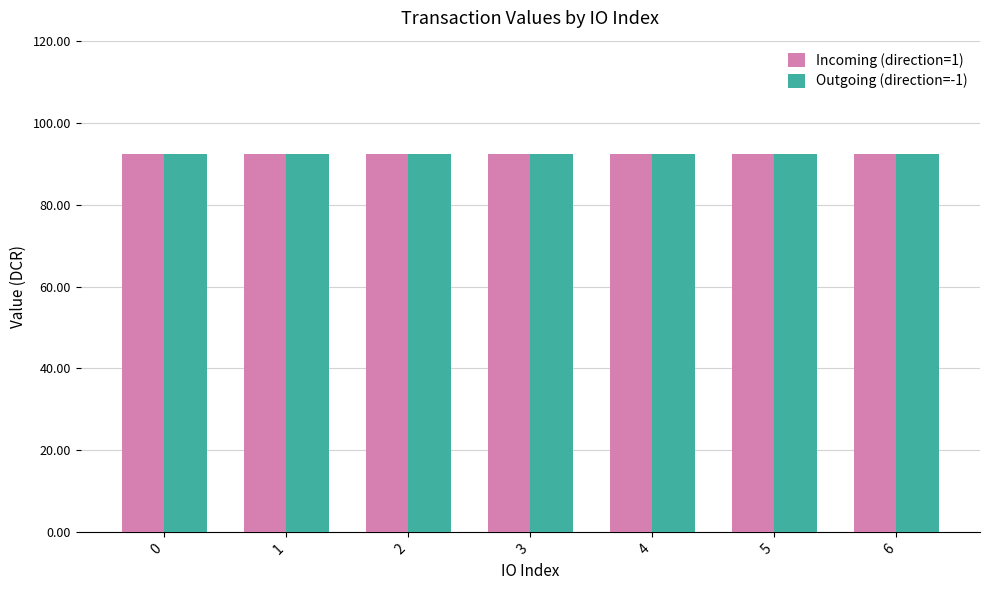

Which category has the highest value across all series?

6